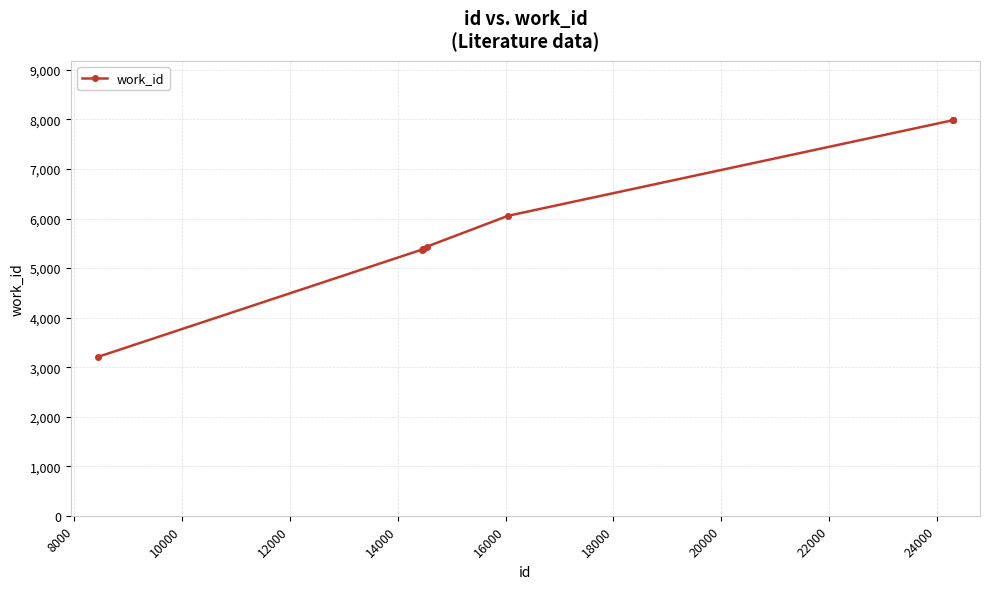

What is the smallest value displayed?

3206